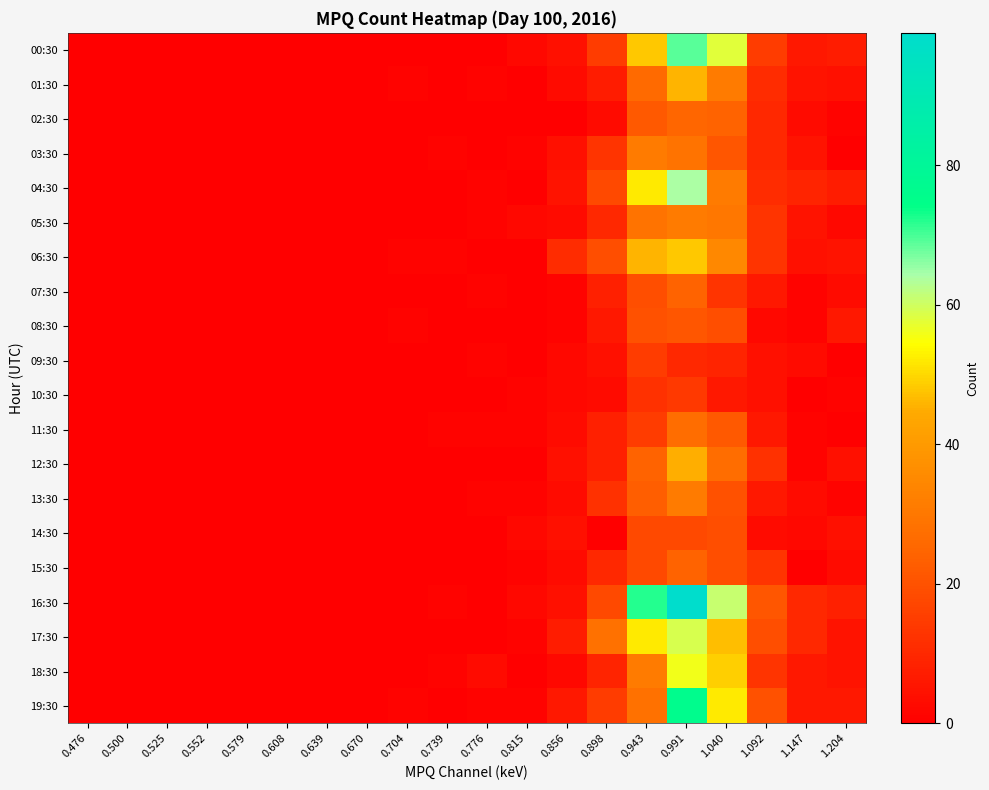

List the series in order of their peak value, lowest first.

10:30, 09:30, 14:30, 08:30, 07:30, 15:30, 02:30, 11:30, 03:30, 05:30, 13:30, 12:30, 01:30, 06:30, 18:30, 17:30, 04:30, 00:30, 19:30, 16:30